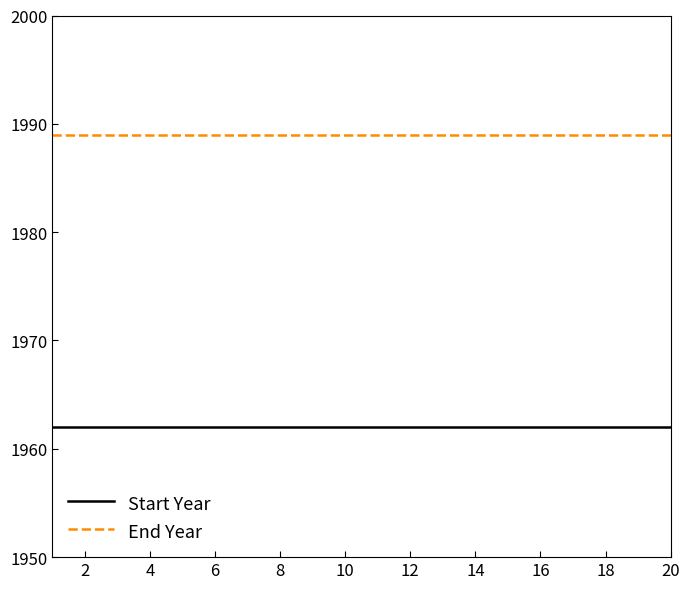

True or false: End Year and Start Year intersect in this chart.

False